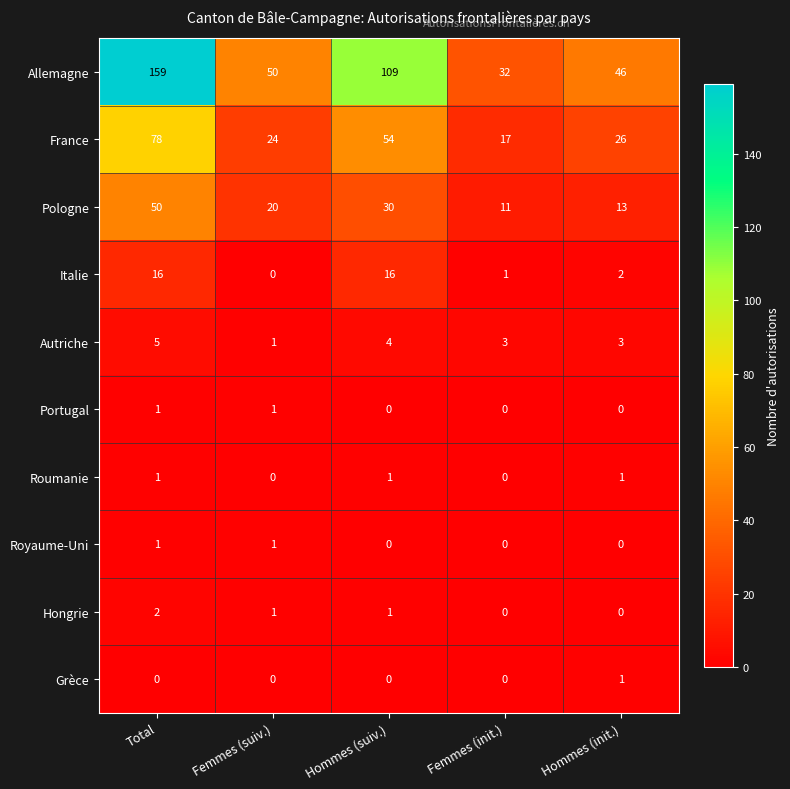

What is the maximum value shown in the chart?

159